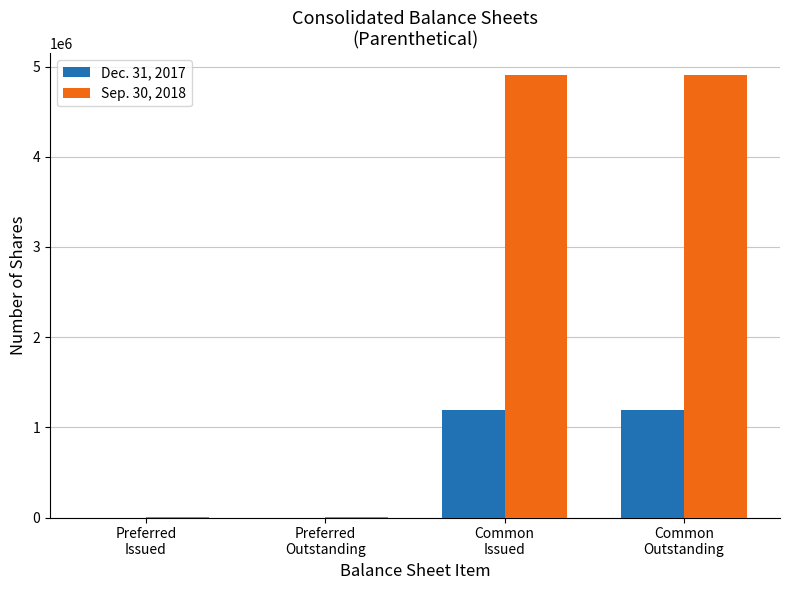

True or false: Dec. 31, 2017 has a value of 0 at Preferred
Outstanding.

True